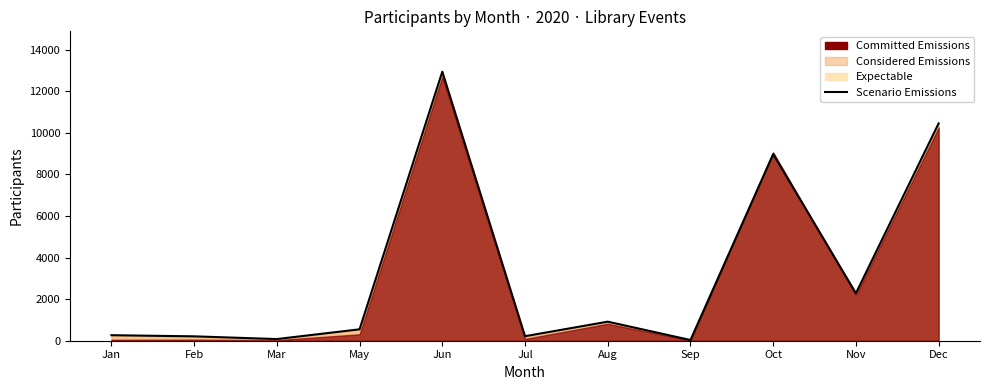

Count the number of values greater than 549.

5